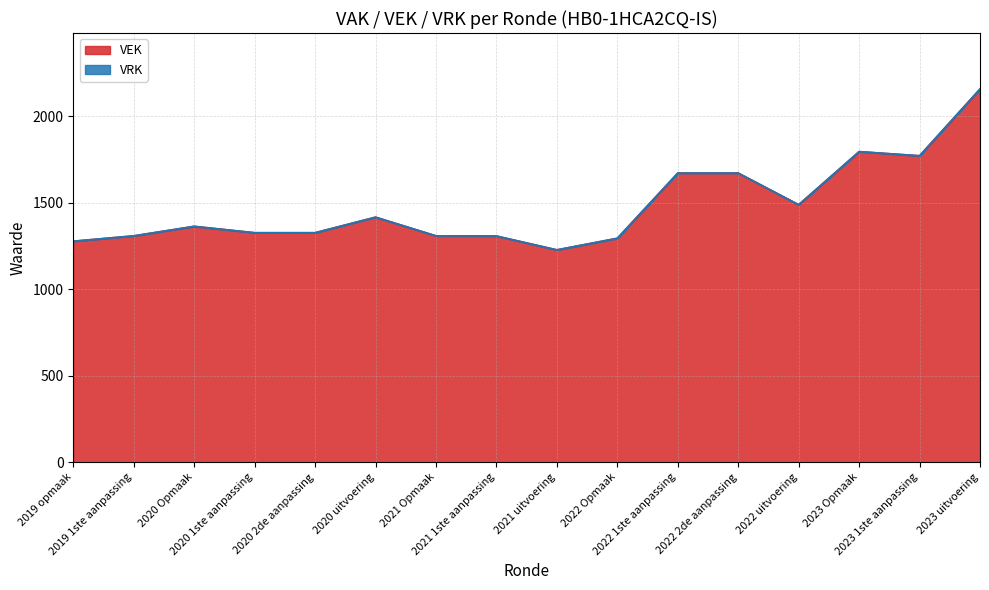

Where does the data first go above 1364?

2020 uitvoering